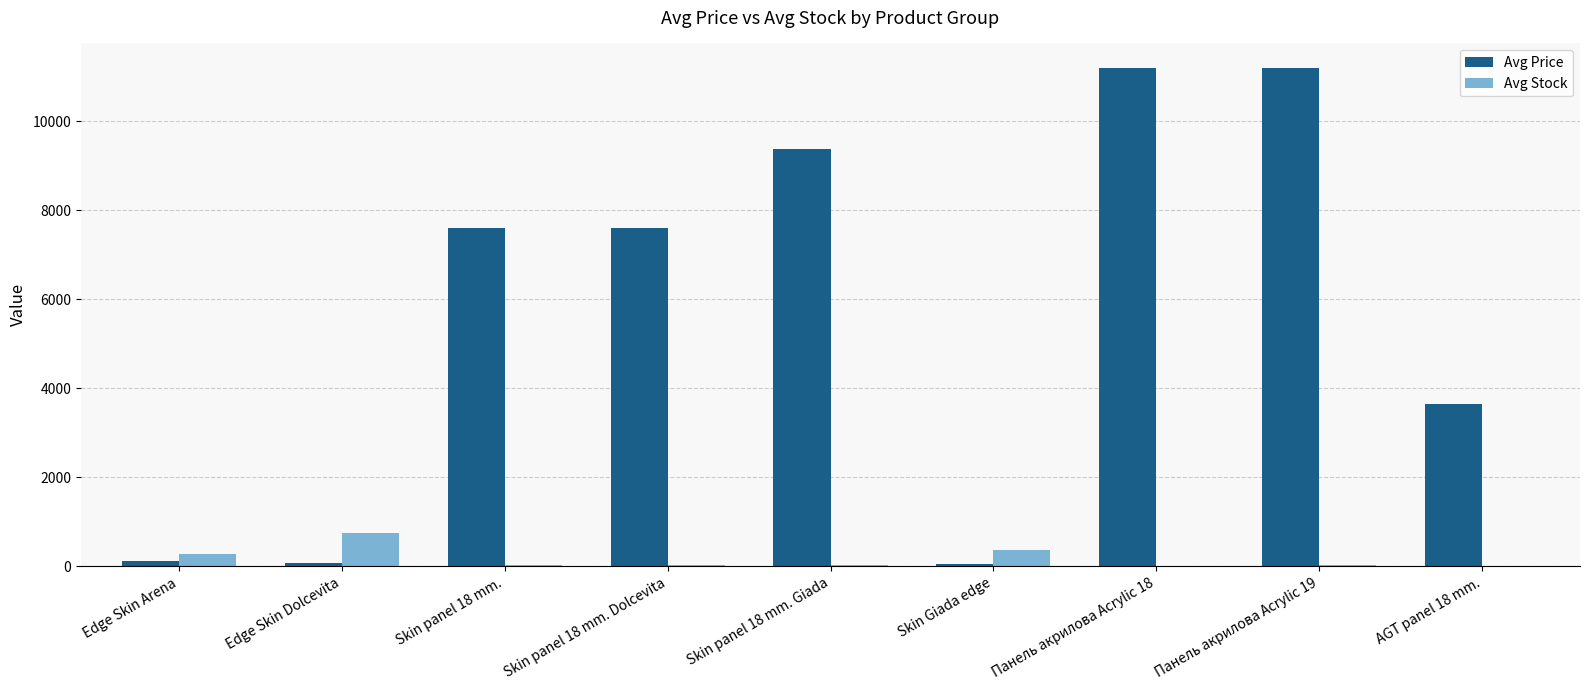

Which series has the largest total across all categories?

Avg Price